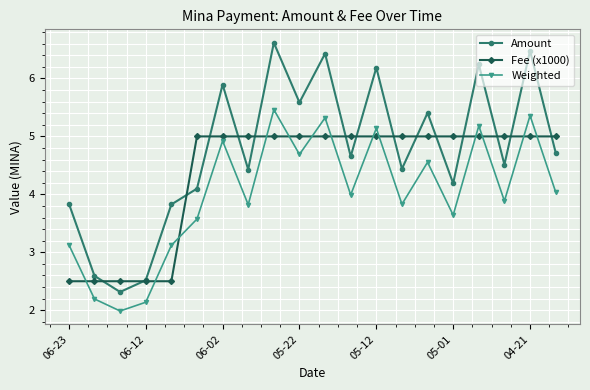

What is the value of the Fee (x1000) point at the 3rd from the left?

2.5